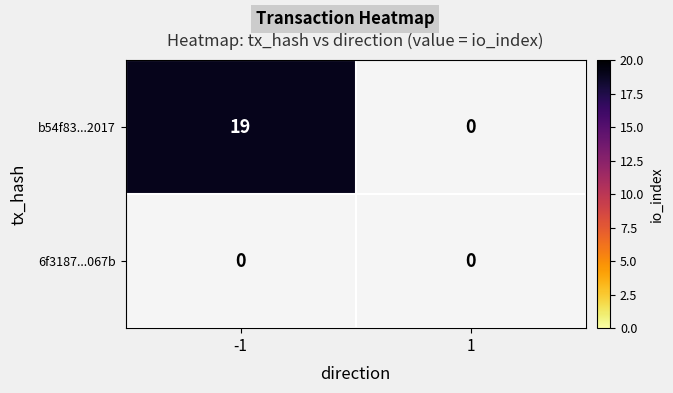

True or false: b54f83194ed77e05f85163f57e8b59e087e2017 has a value of 19 at io_index.

True